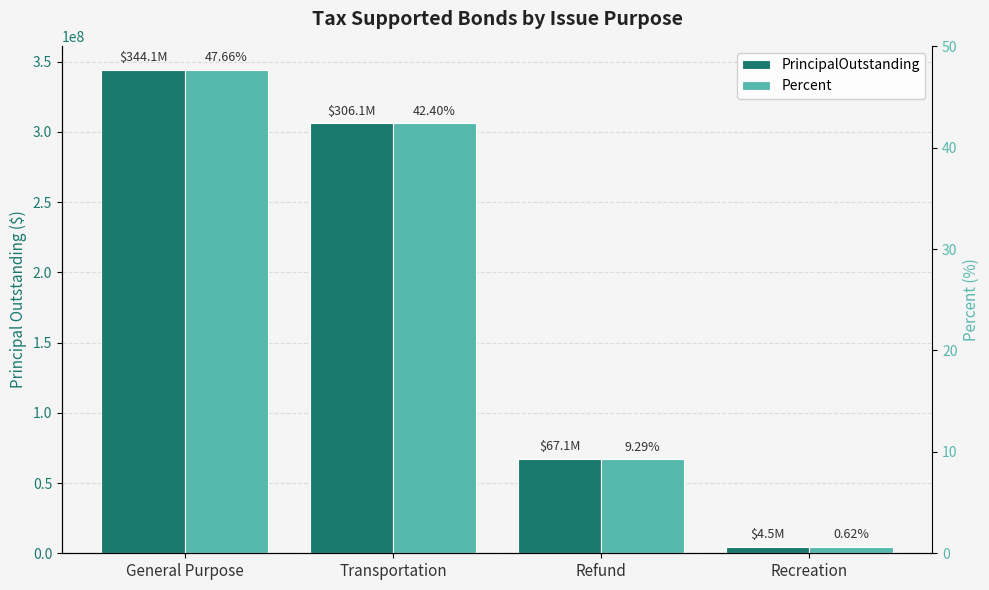

What is the total value across all series at Recreation?

4535000.6